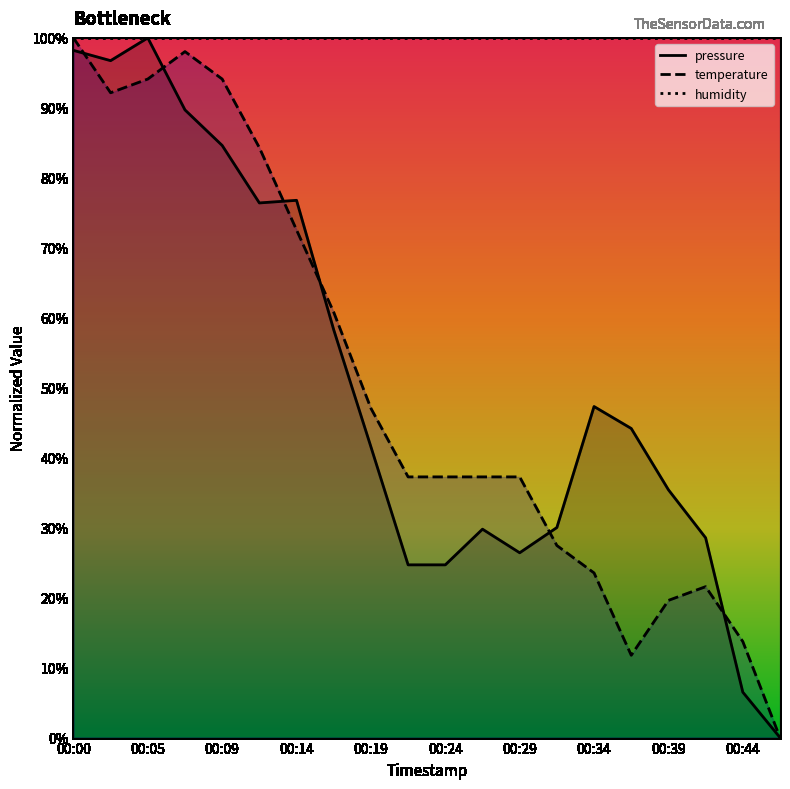

How many values in the temperature series are below 37?

7